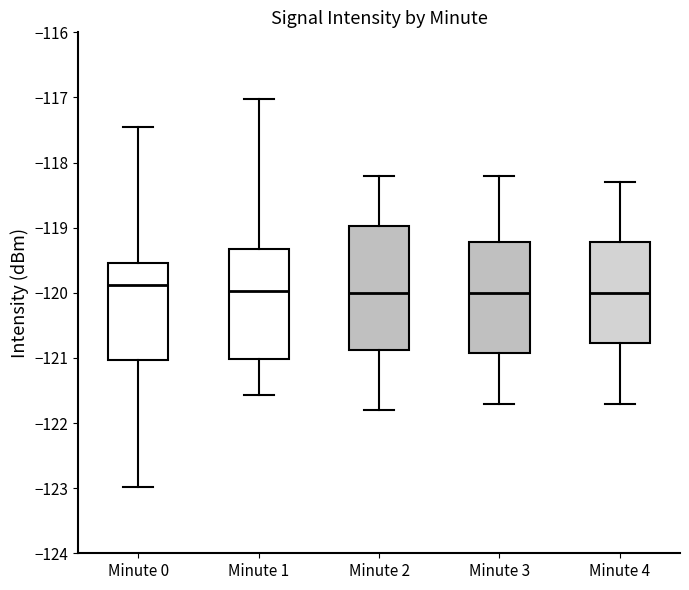

Where does the upper whisker of the box for Minute 4 end on the y-axis? The values are not printed on the chart, so give them approximately, as read against the axis.

-118.3